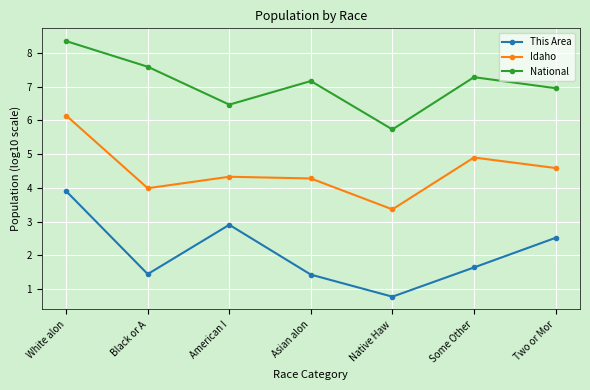

Reading right to left, extract all data points from this chart.

This Area: 2.5	1.6	0.8	1.4	2.9	1.4	3.9
Idaho: 4.6	4.9	3.4	4.3	4.3	4.0	6.1
National: 7.0	7.3	5.7	7.2	6.5	7.6	8.3